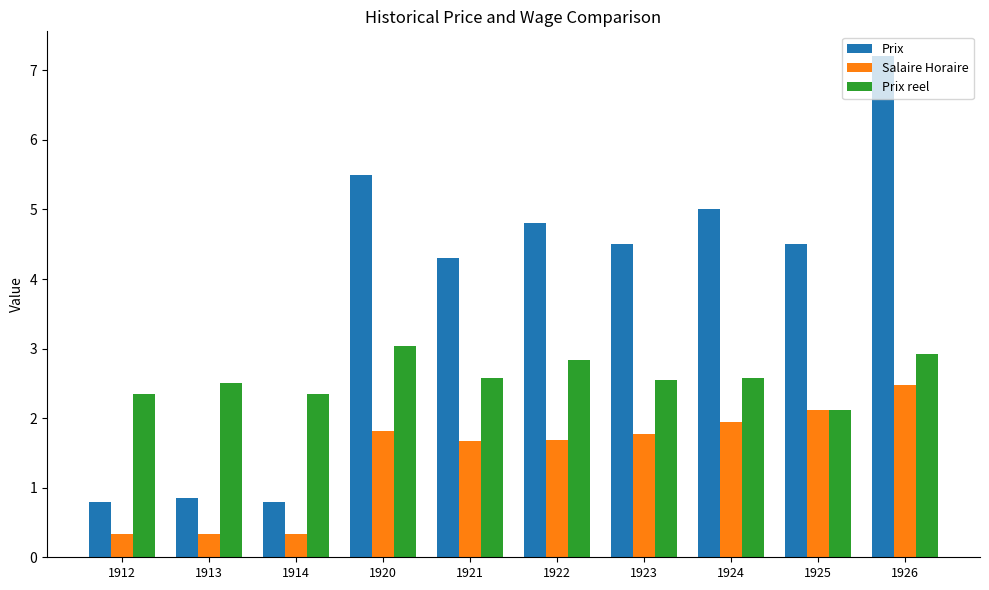

Is the value of Salaire Horaire at 1924 greater than the value of Prix reel at 1914?

No